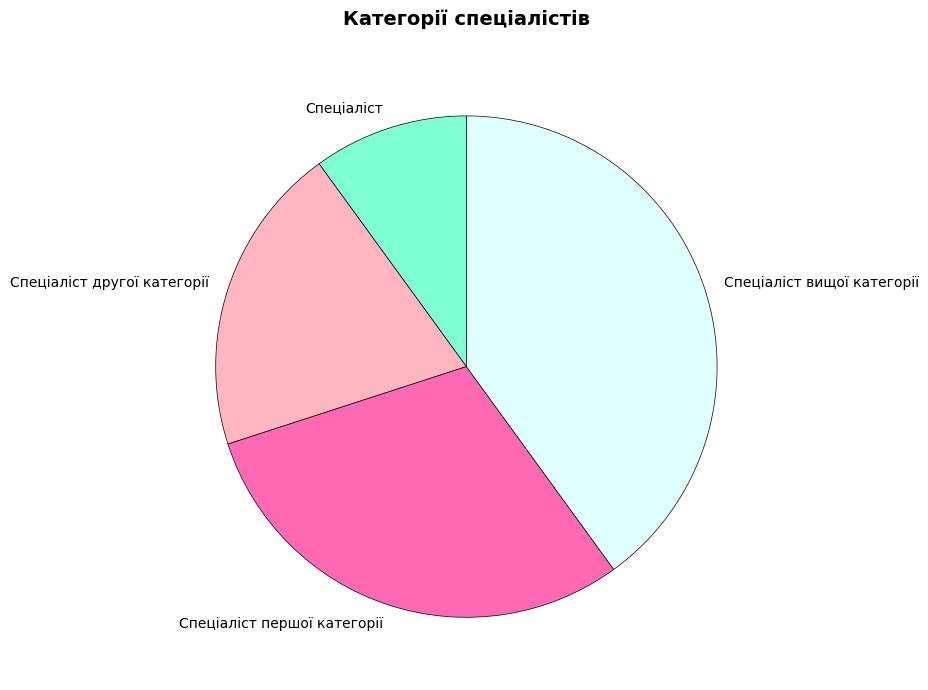

Rank the categories by value from highest to lowest.

Спеціаліст вищої категорії, Спеціаліст першої категорії, Спеціаліст другої категорії, Спеціаліст